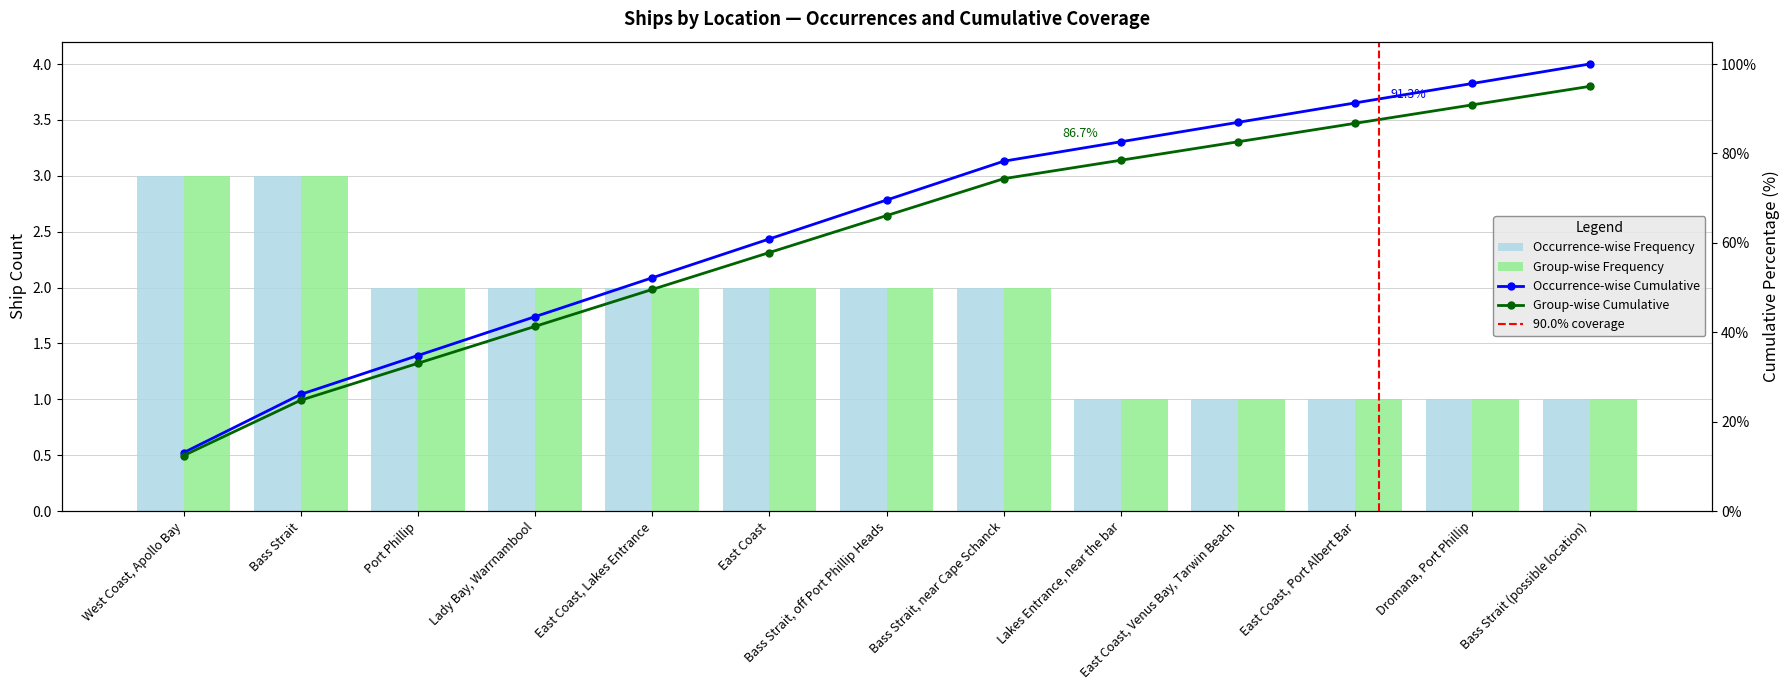

Which has a higher value, Bass Strait (possible location) or Port Phillip?

Port Phillip